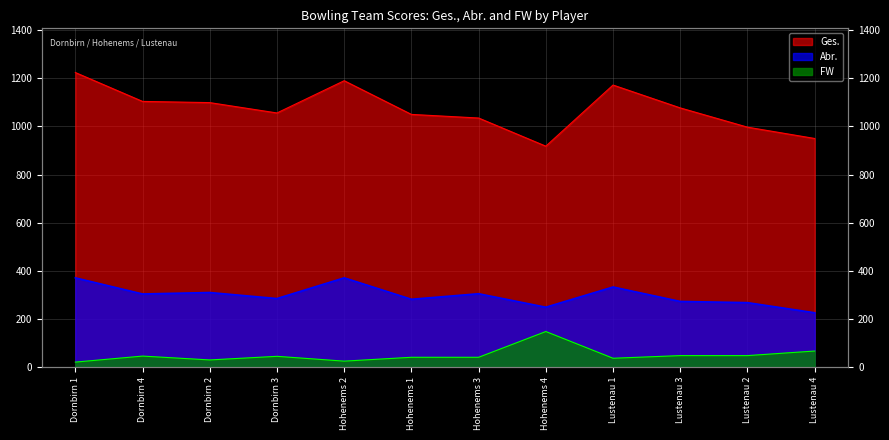

What are all the series names shown in the legend?

Ges., Abr., FW